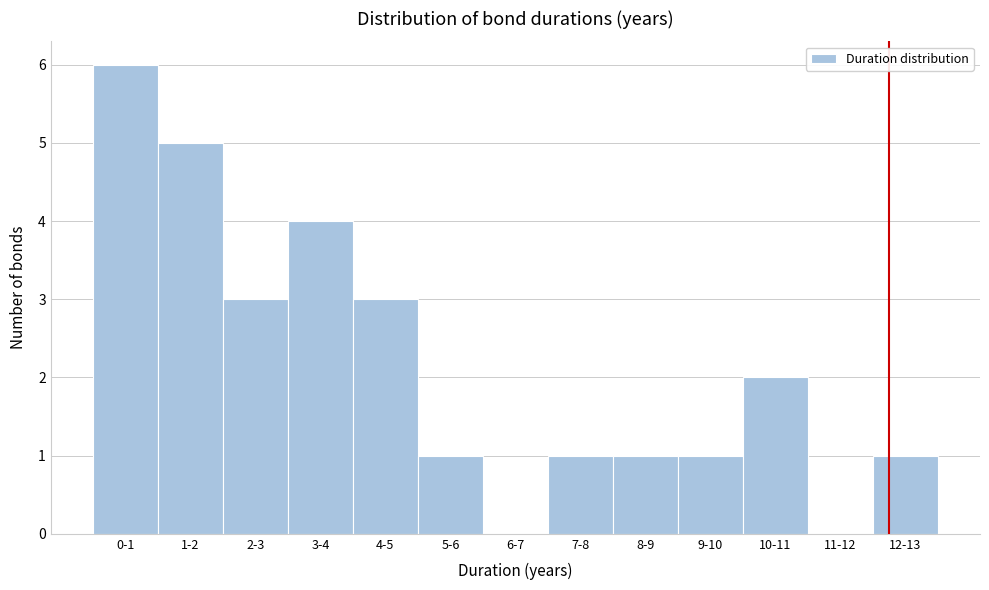

Reading left to right, what are all the values shown in this chart?

0-1=6	1-2=5	2-3=3	3-4=4	4-5=3	5-6=1	6-7=0	7-8=1	8-9=1	9-10=1	10-11=2	11-12=0	12-13=1